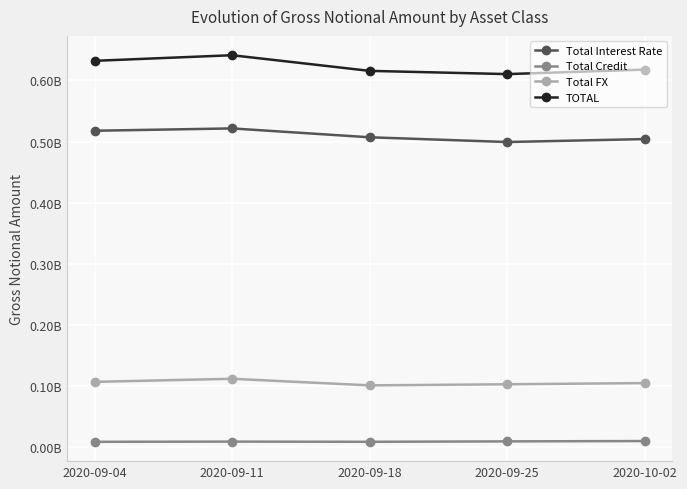

What is the difference between the TOTAL values at 2020-09-18 and 2020-09-25?

5277781